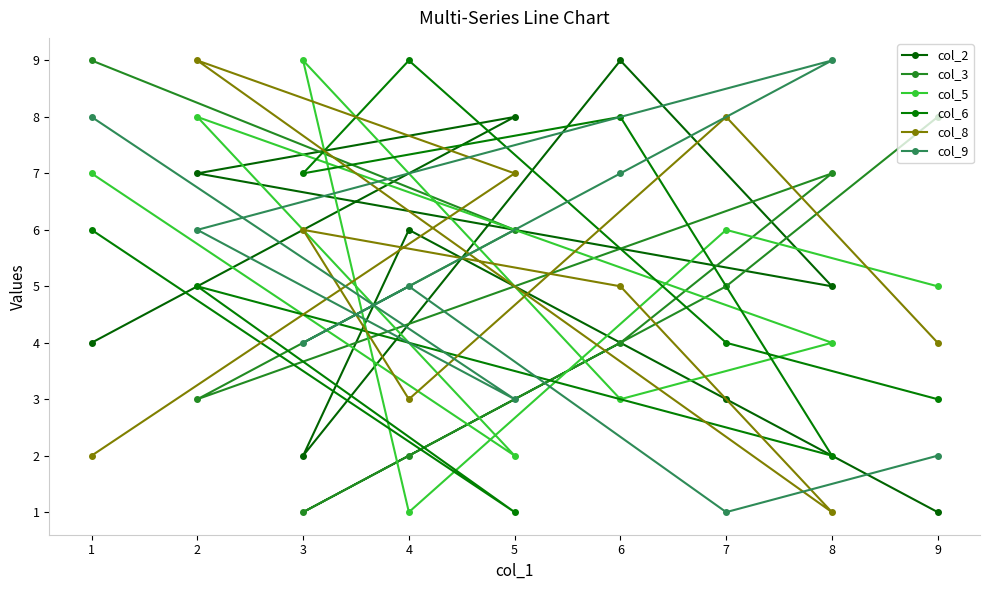

The col_6 series shows 8 at 6. True or false?

True